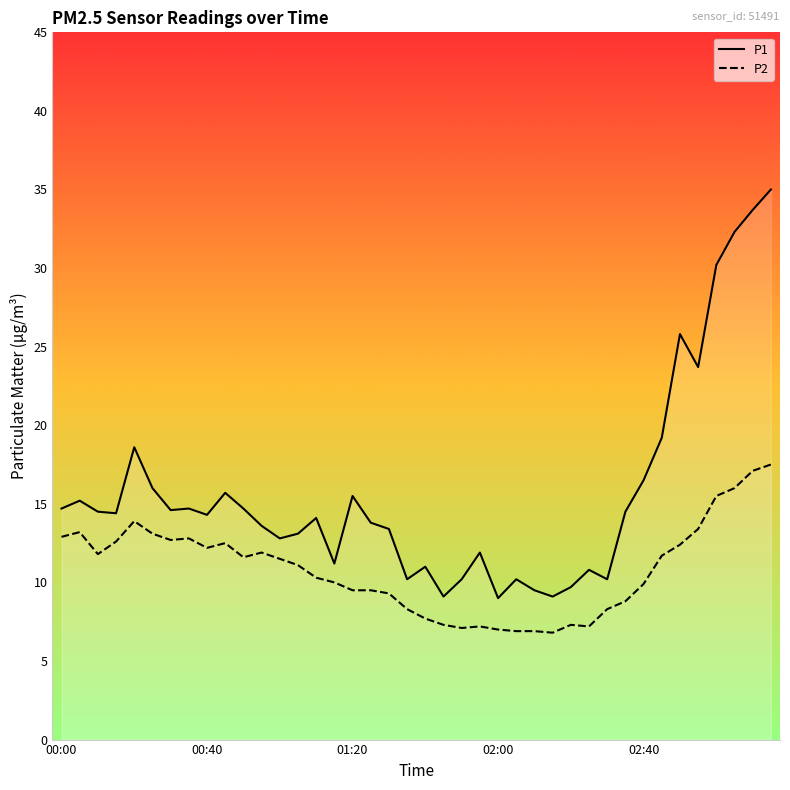

Count the number of categories in the chart.

40